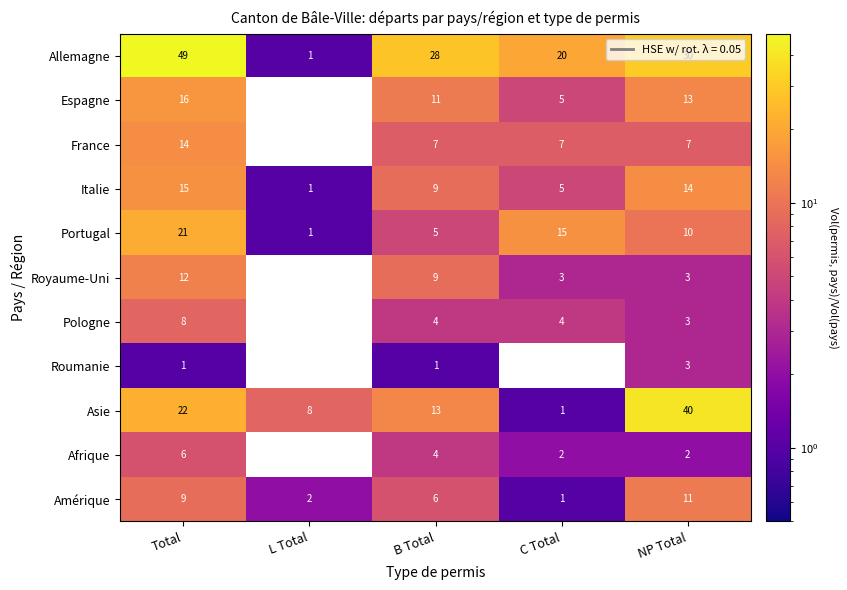

Read the Portugal value at C Total, to the nearest 5.

15